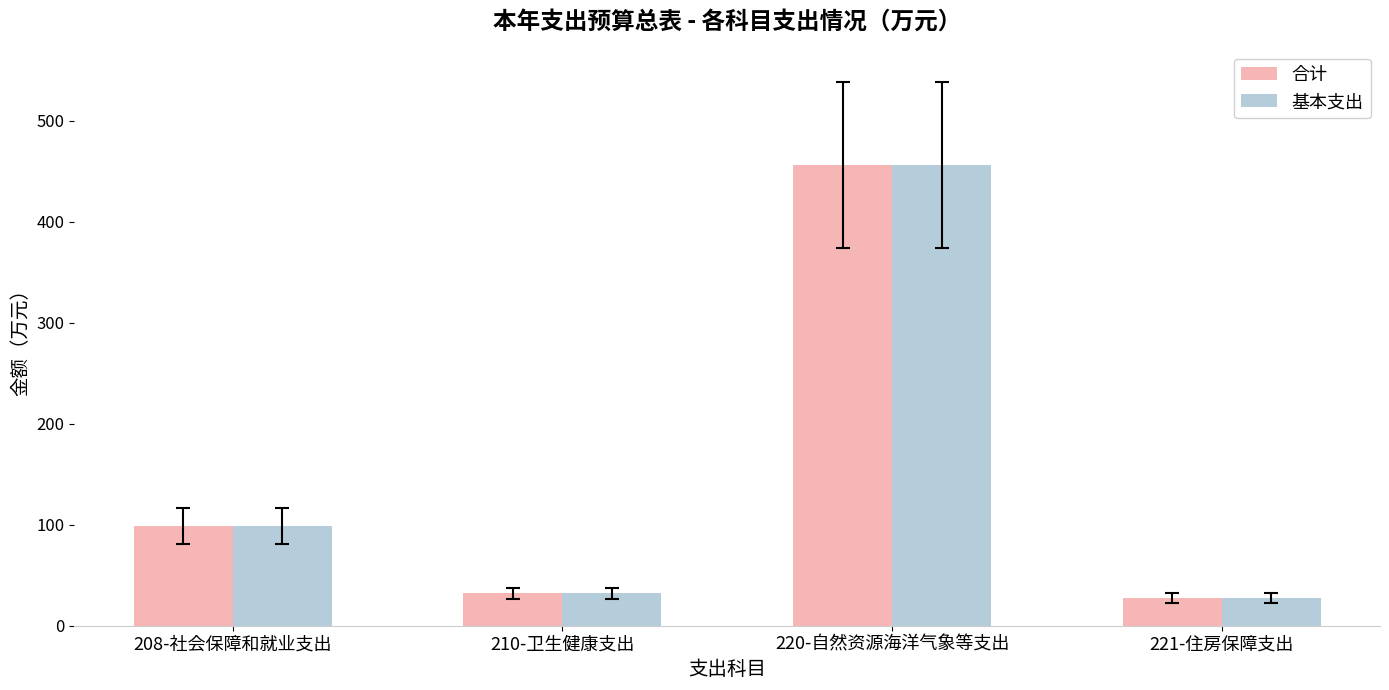

Reading left to right, what are all the values shown in this chart?

合计: 208-社会保障和就业支出=99.2	210-卫生健康支出=32.1	220-自然资源海洋气象等支出=456.3	221-住房保障支出=27.8
基本支出: 208-社会保障和就业支出=99.2	210-卫生健康支出=32.1	220-自然资源海洋气象等支出=456.3	221-住房保障支出=27.8